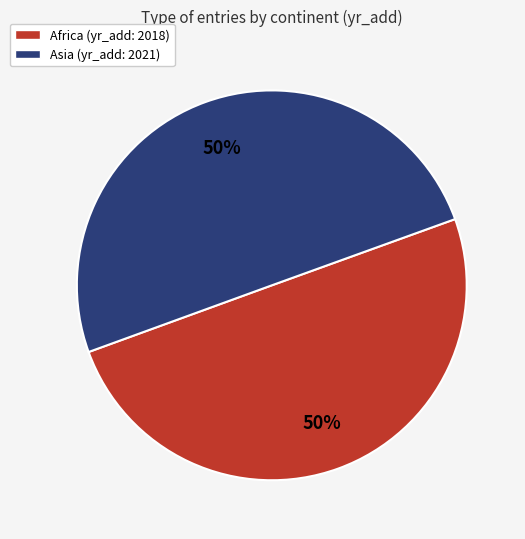

Combined, do Asia (yr_add: 2021) and Africa (yr_add: 2018) account for over 50%?

Yes